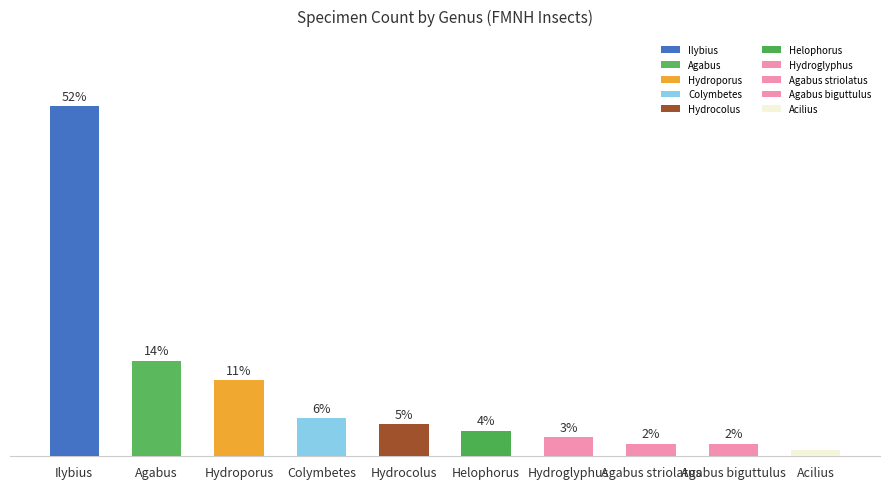

Between Agabus striolatus and Agabus, which is larger?

Agabus